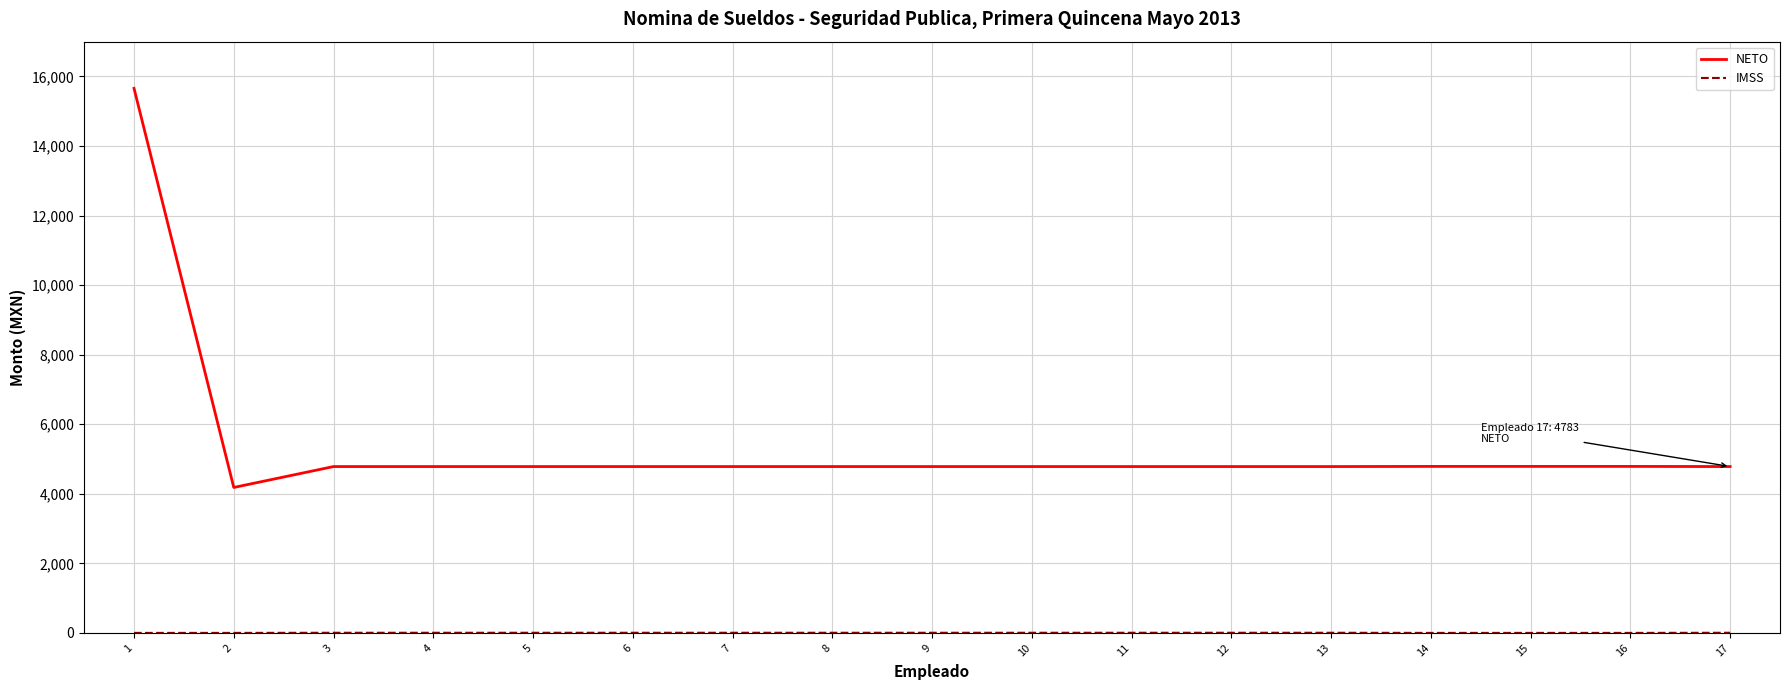

True or false: NETO has a value of 4783 at 9.

True